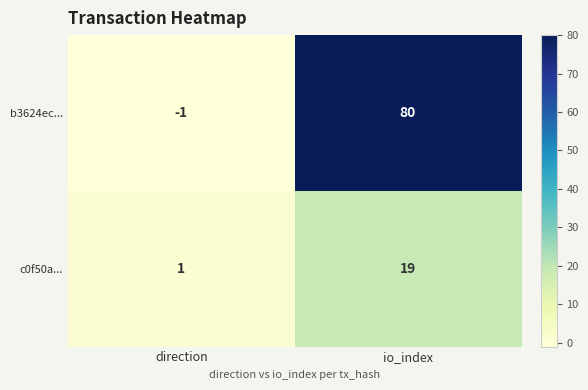

What value does the b3624ec... series have at io_index?

80